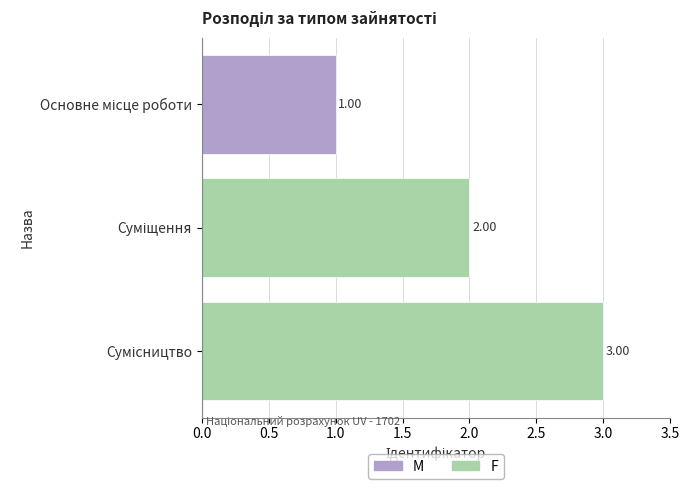

What is the sum of all values?

6